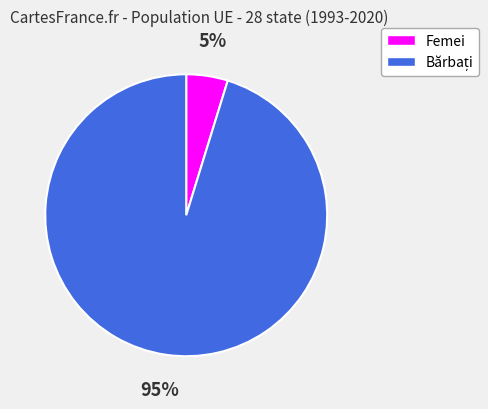

To the nearest percent, what is the difference between the largest and smallest slice percentages?

90%